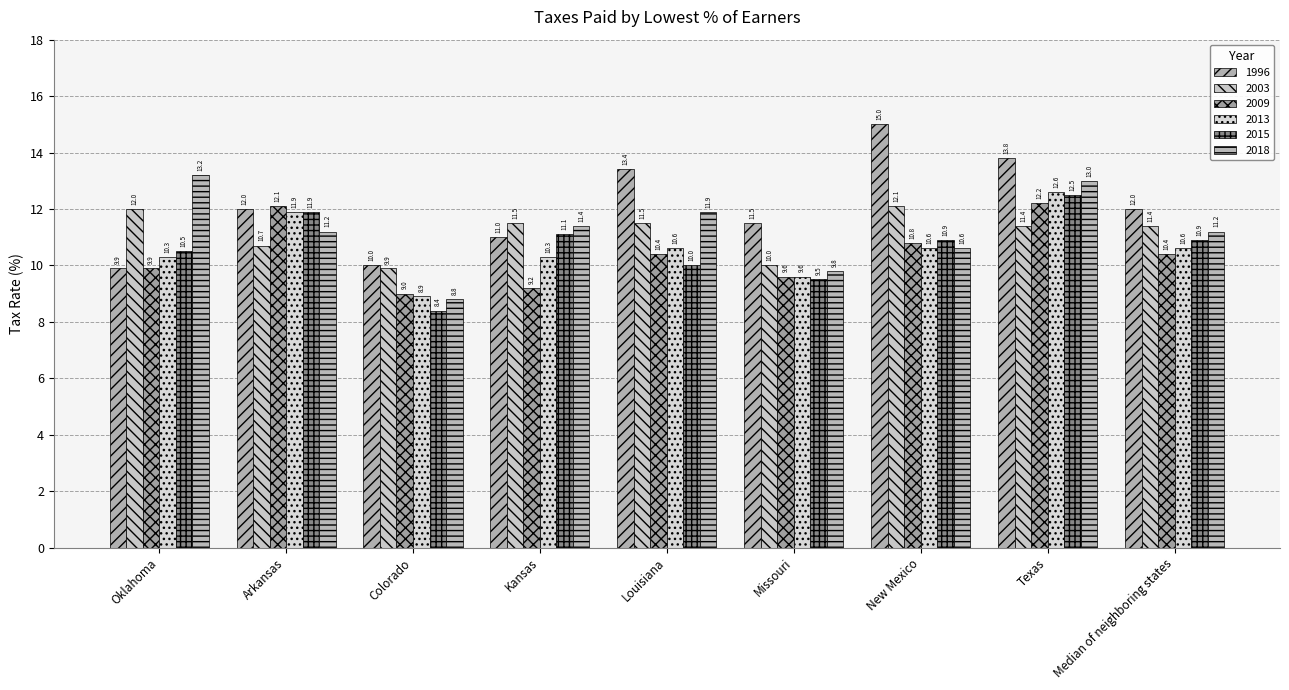

Which category has the highest value in the 2009 series?

Texas